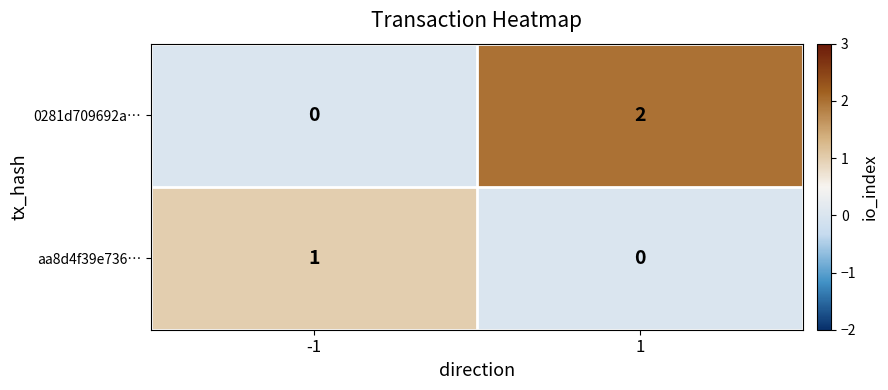

What is the total value across all series at -1?

1